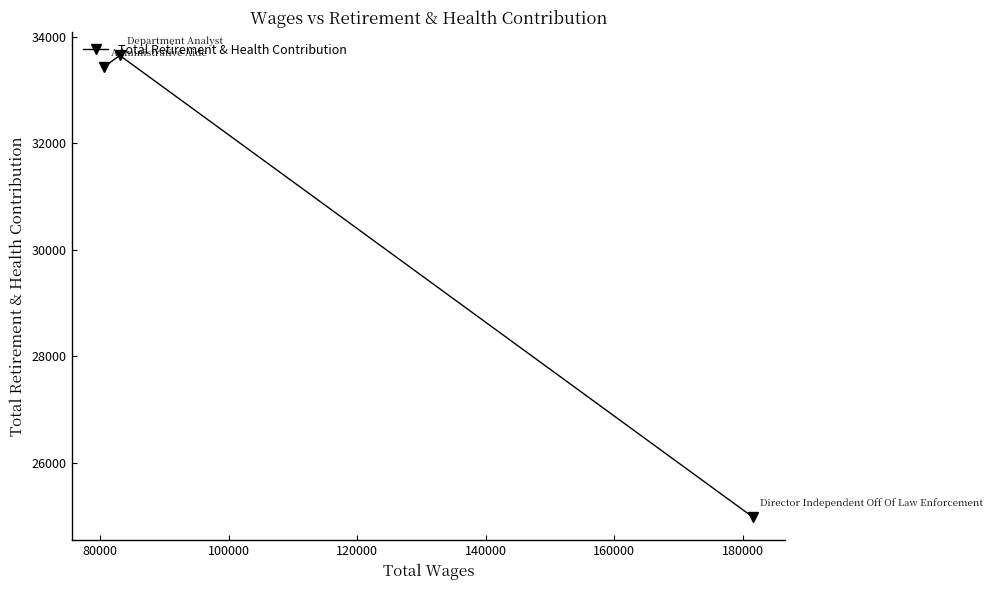

What is the value of the 2nd point from the left?

33650